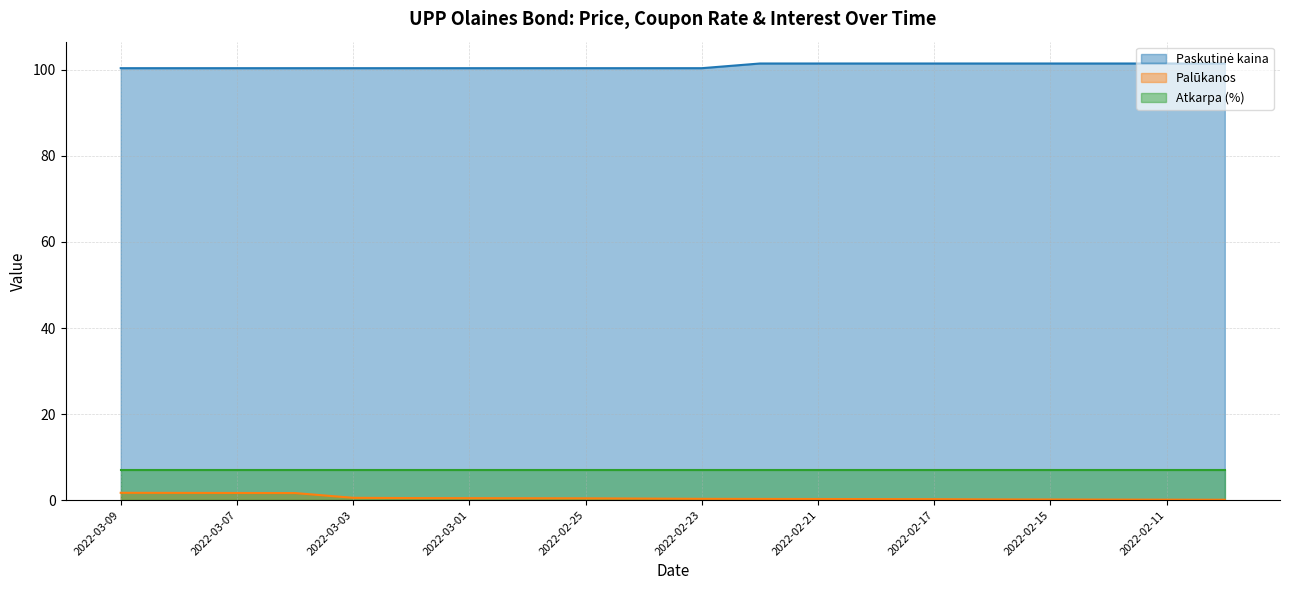

How many series are shown in this chart?

3